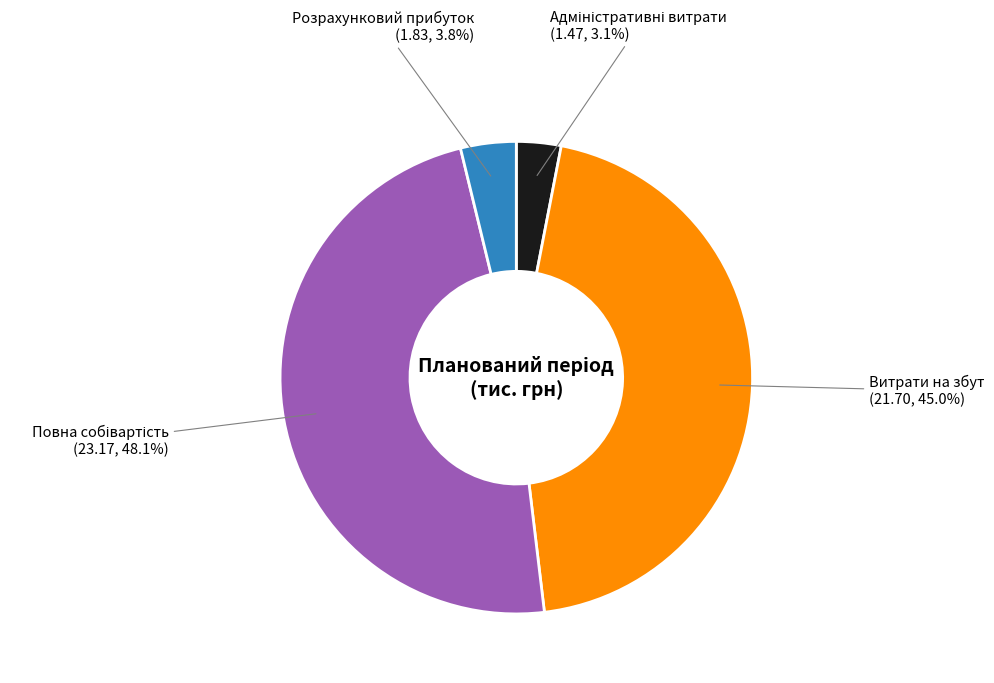

Is there a majority slice in this chart?

No